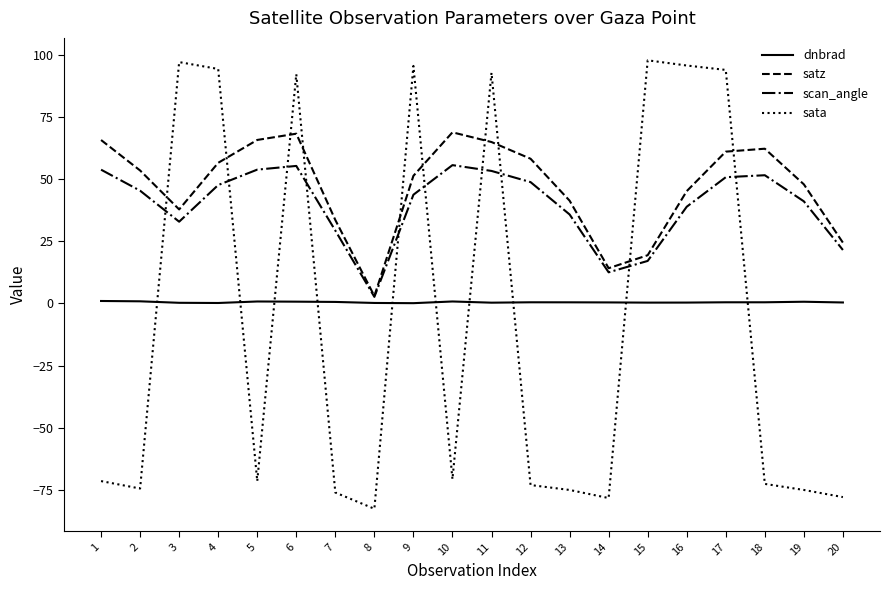

What is the total value across all series at 20?

-31.6